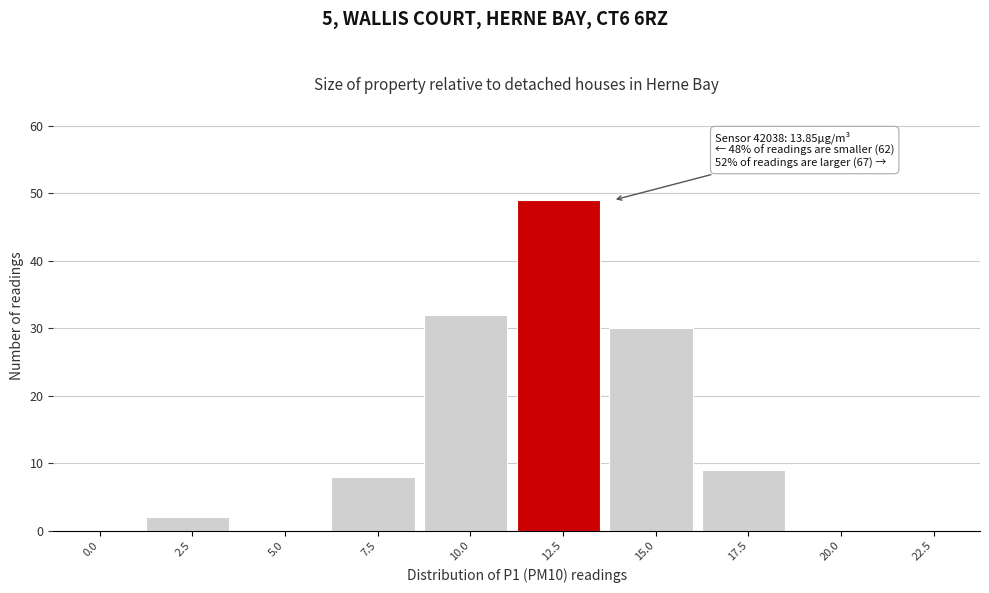

Reading left to right, transcribe all the data shown in this chart.

0.0=0	2.5=2	5.0=0	7.5=8	10.0=32	12.5=49	15.0=30	17.5=9	20.0=0	22.5=0